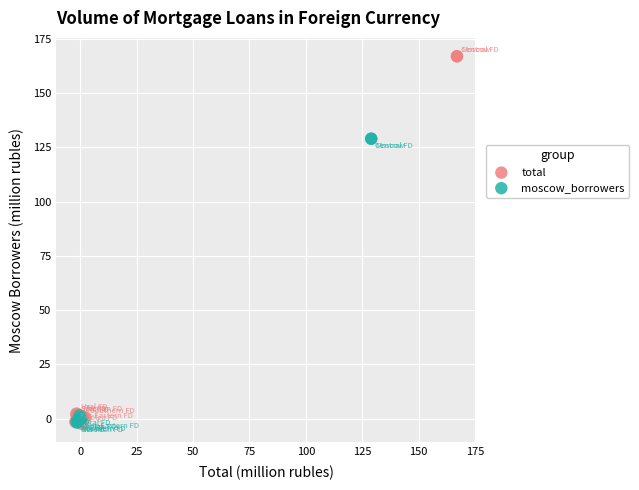

Which series contains the highest Y value?

total